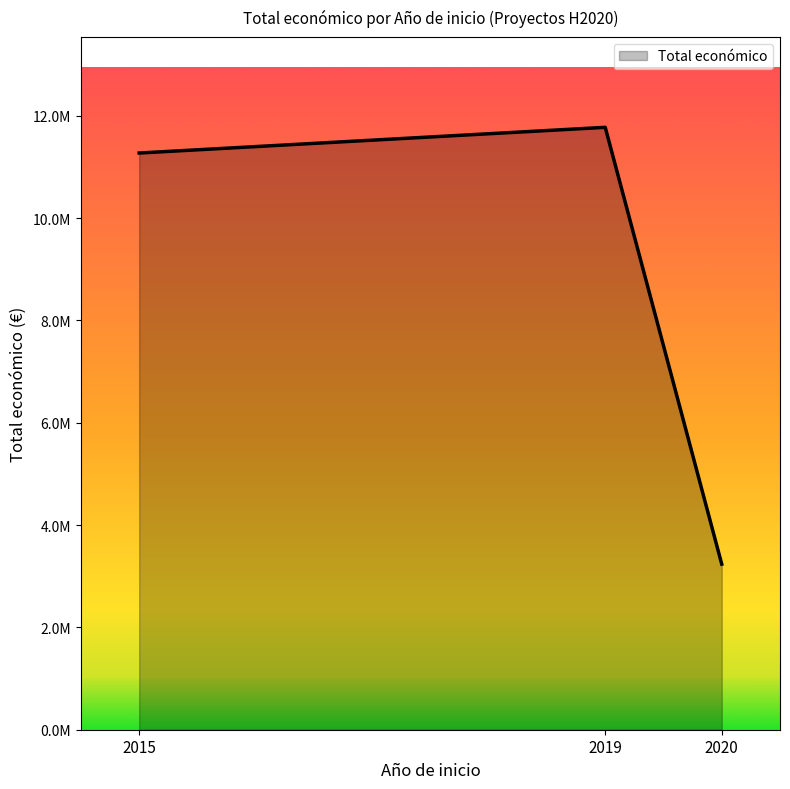

What is the greatest value displayed?

11772550